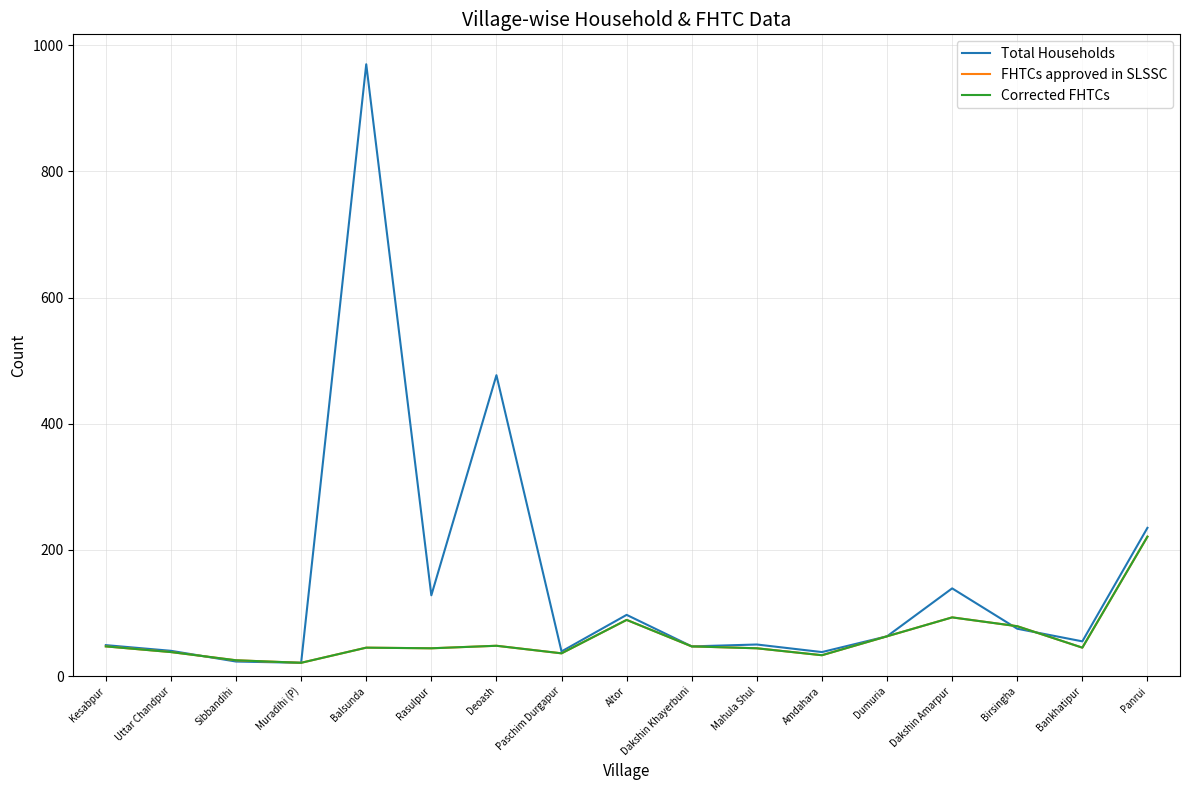

Which series has the largest total across all categories?

Total Households